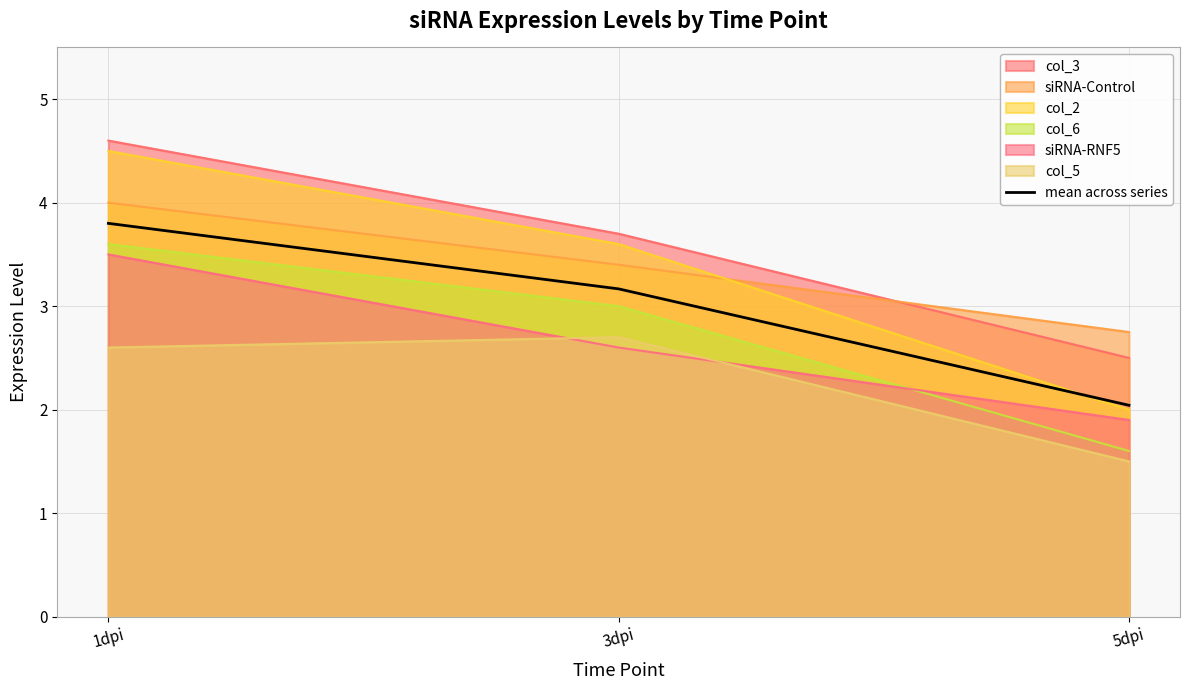

At which category does the chart reach its peak across all series?

1dpi